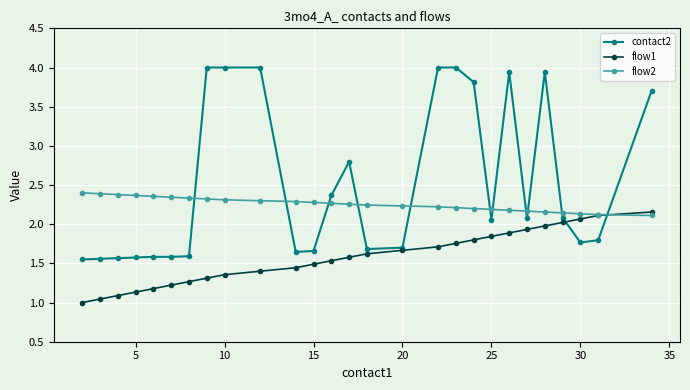

Rank the series by their average value, from lowest to highest.

flow1, flow2, contact2